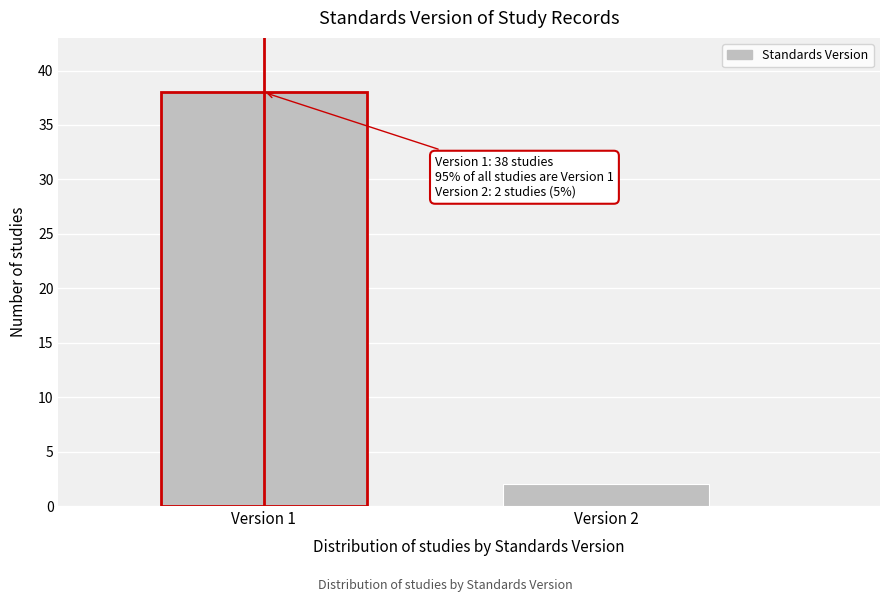

Reading right to left, extract all data points from this chart.

2	38